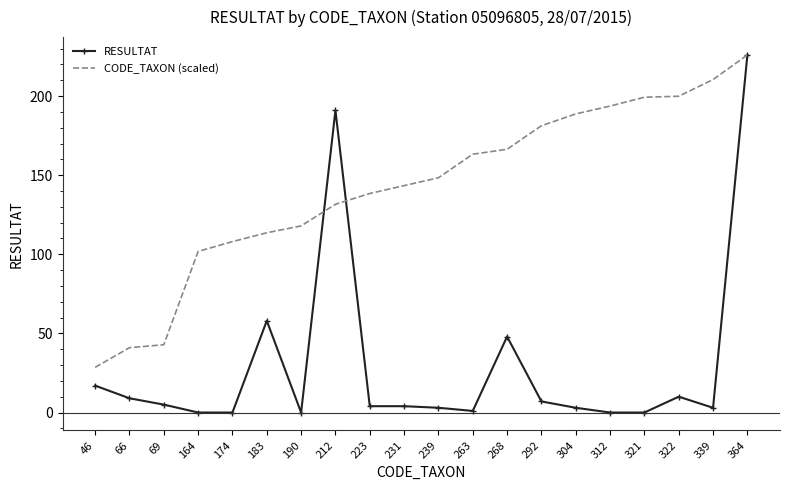

What is the maximum value for CODE_TAXON (scaled)?

226.0